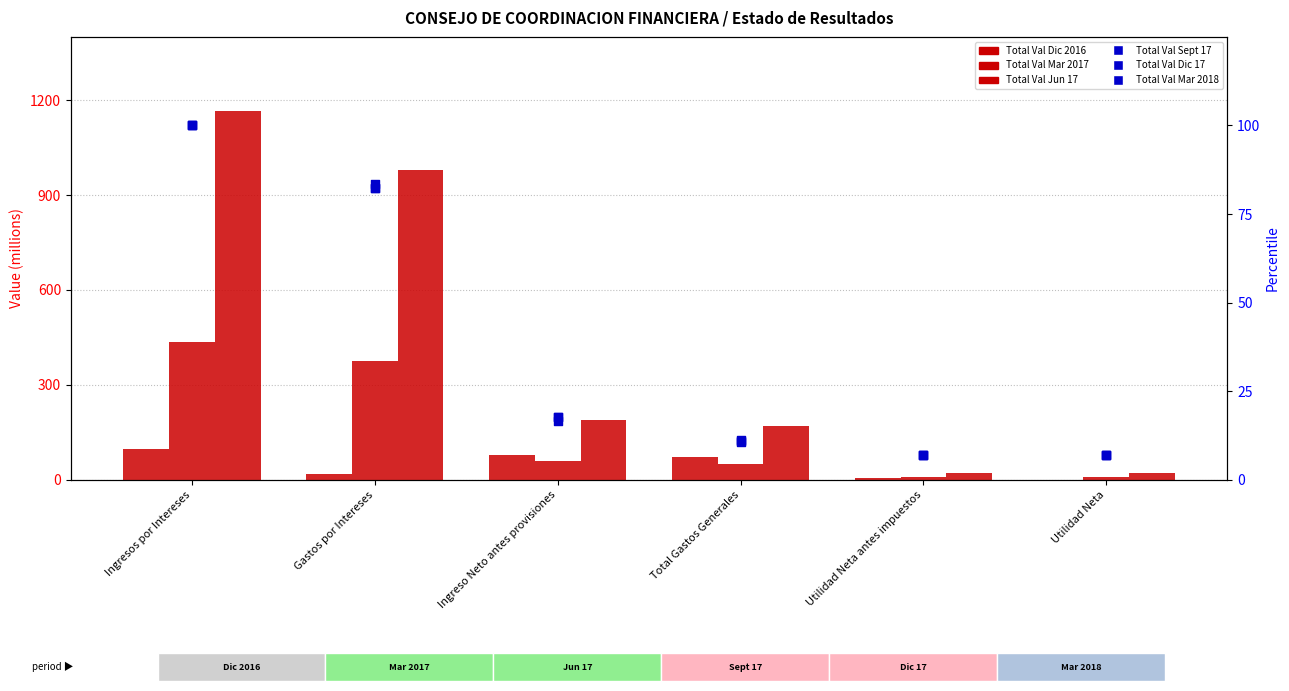

Is the value of Total Val Dic 17 at Utilidad Neta greater than the value of Total Val Dic 2016 at Utilidad Neta antes impuestos?

Yes